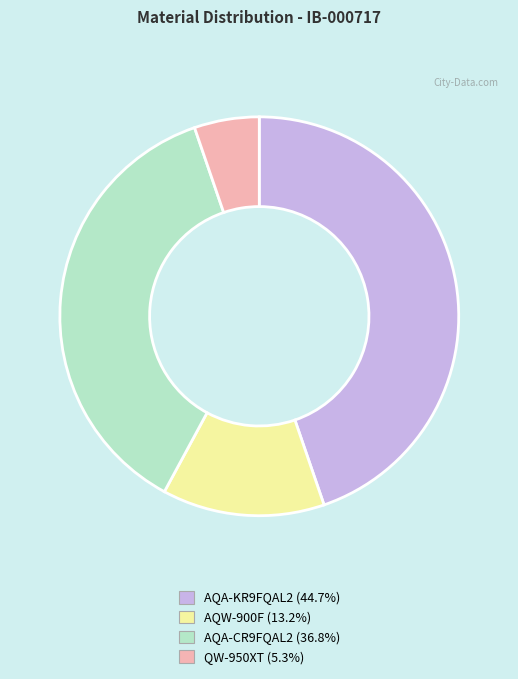

Does any single category account for the majority?

No